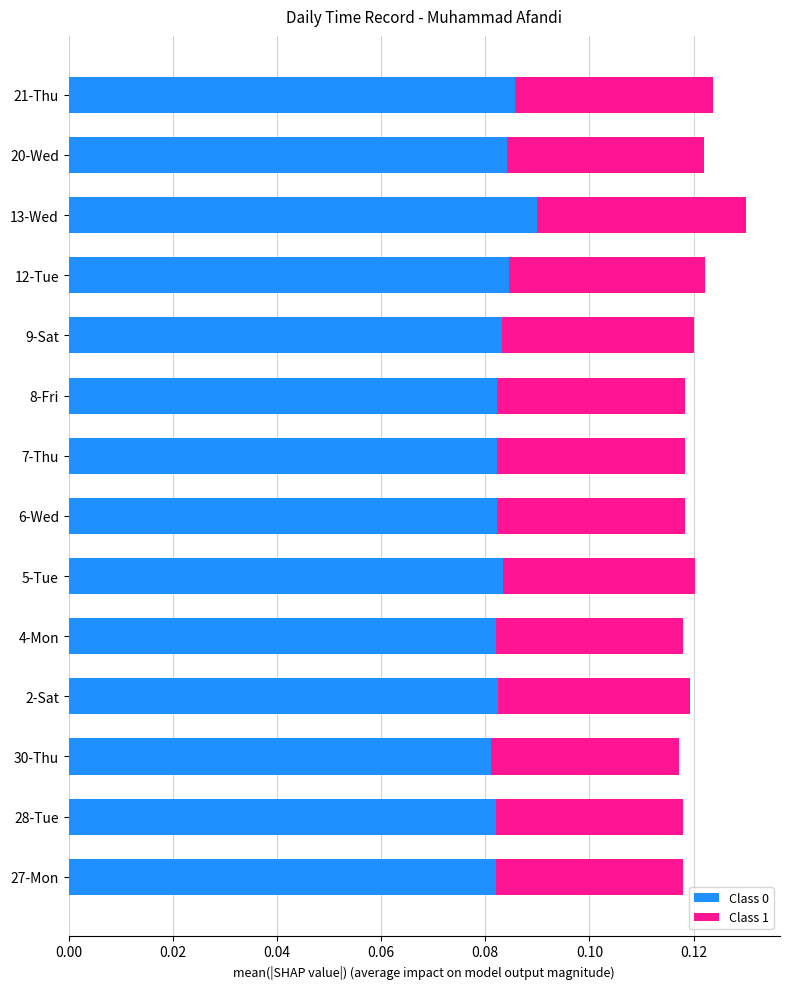

The Class 0 series shows 0.0 at 8-Fri. True or false?

False